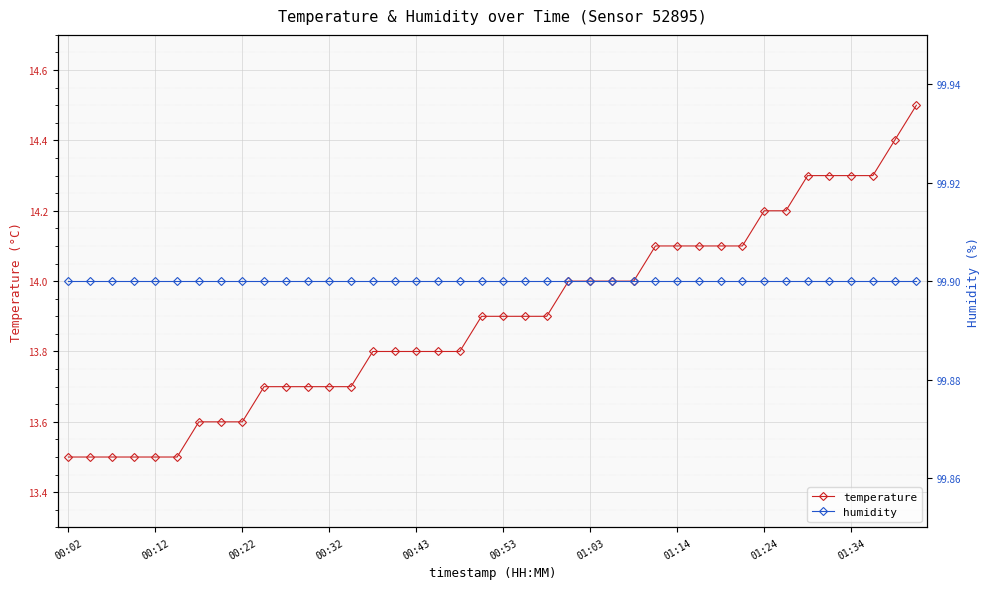

The value of temperature at 01:34 is 14.3. True or false?

True